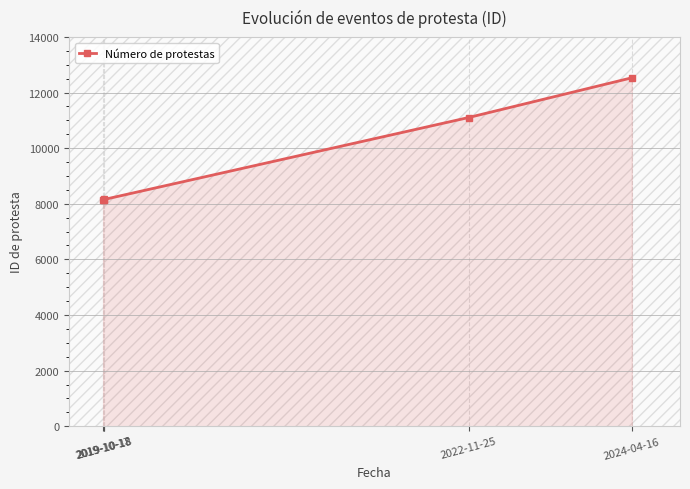

Reading right to left, transcribe all the data shown in this chart.

2024-04-16=12532	2022-11-25=11102	2019-10-18=8157	2019-10-18=8152	2019-10-17=8150